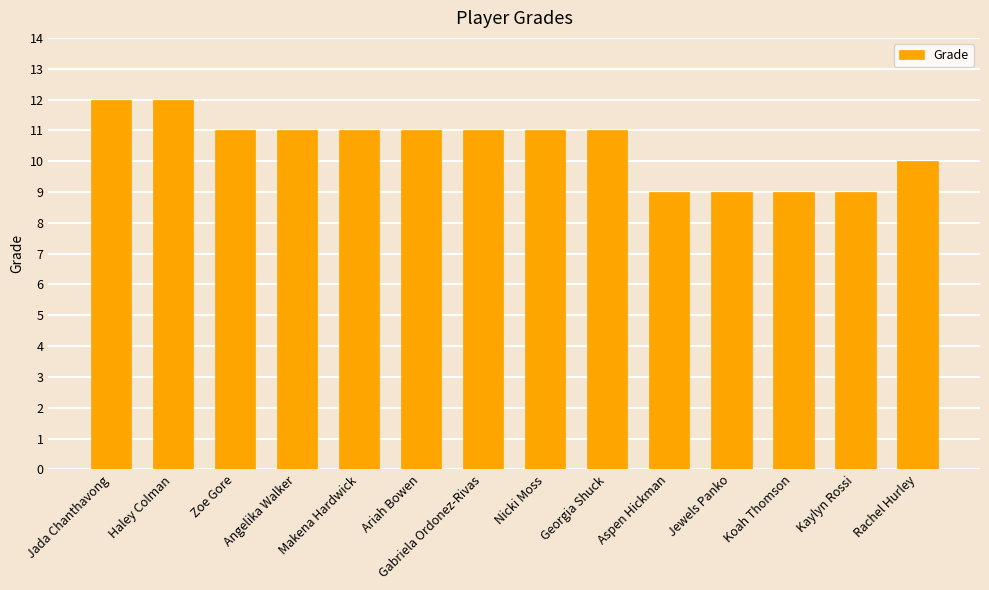

Are the bars horizontal?

No